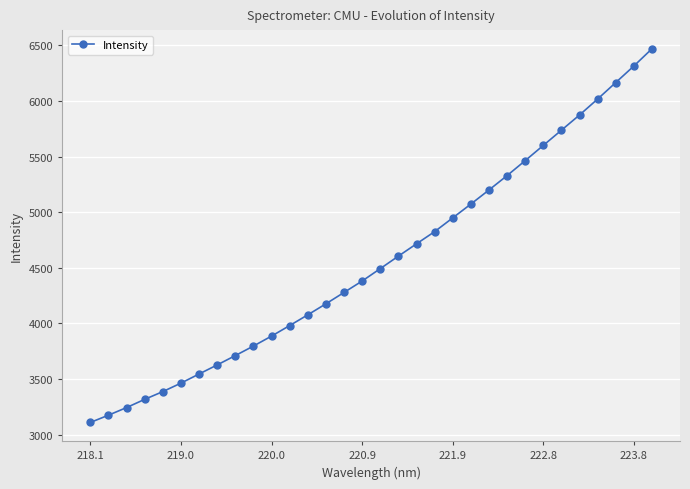

What is the minimum value shown in the chart?

3109.9